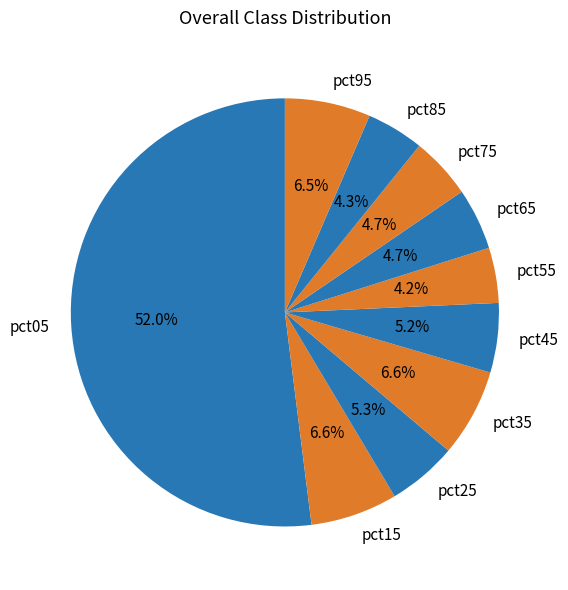

Which has a higher value, pct75 or pct15?

pct15